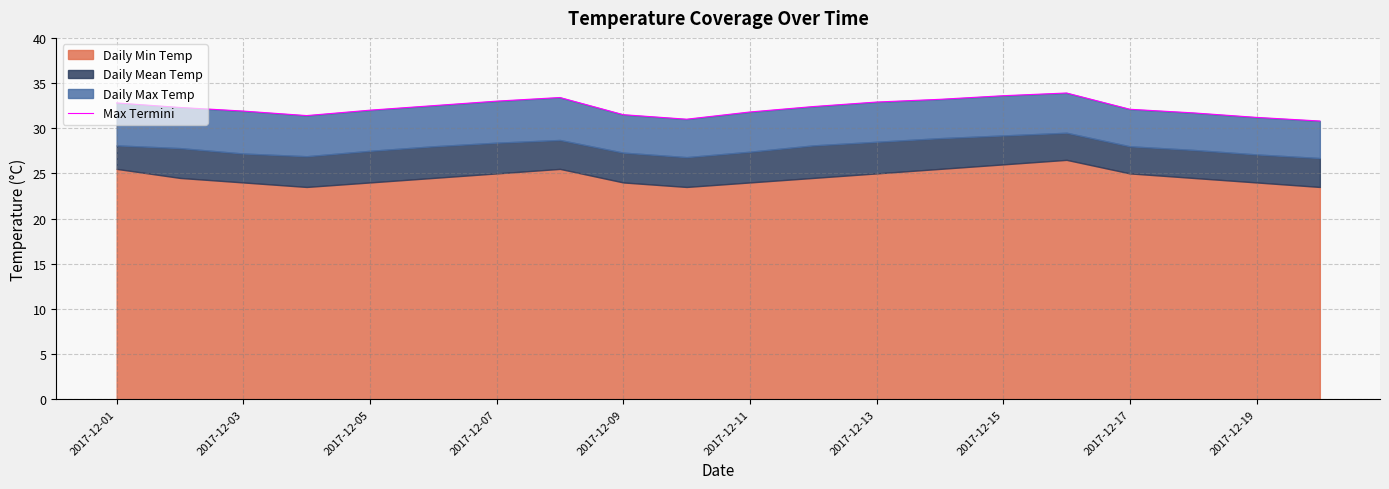

Is it true that the value at 2017-12-15 is 33.6?

True